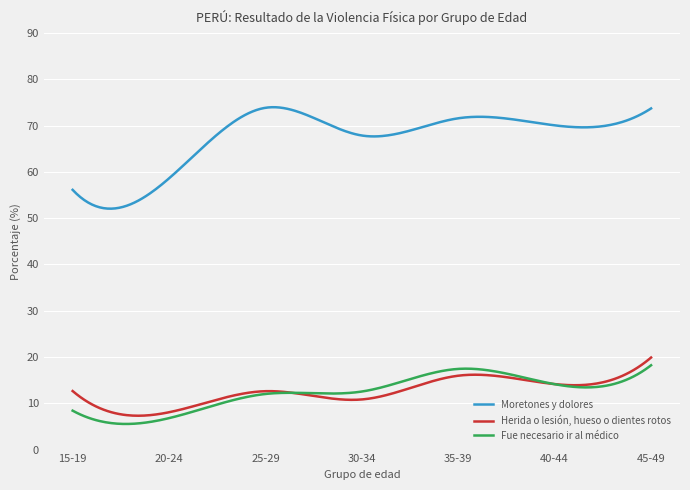

Which series has the largest total across all categories?

Moretones y dolores